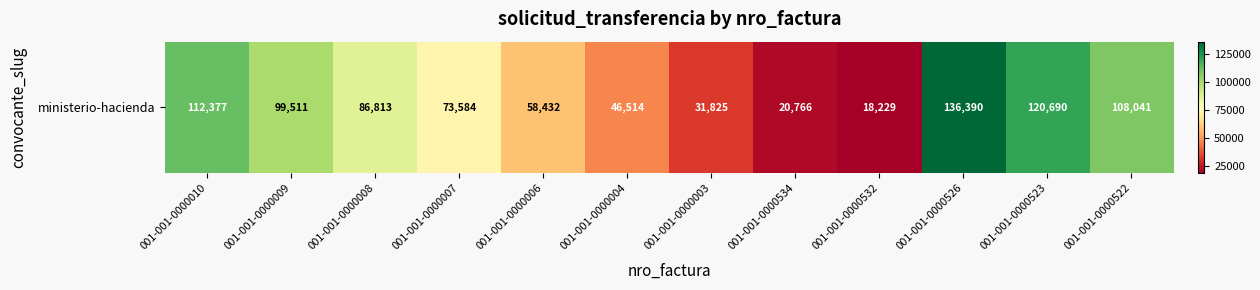

At which label is the value closest to 77309?

001-001-0000007